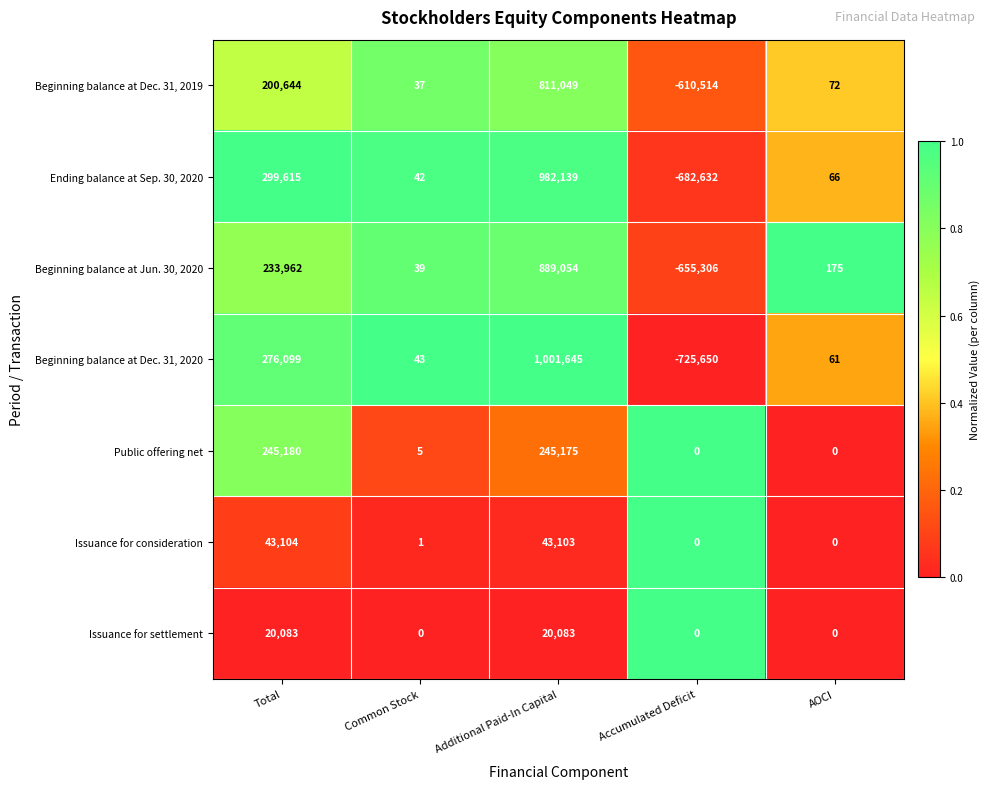

At which label is Beginning balance at Dec. 31, 2019 closest to 100267?

AOCI